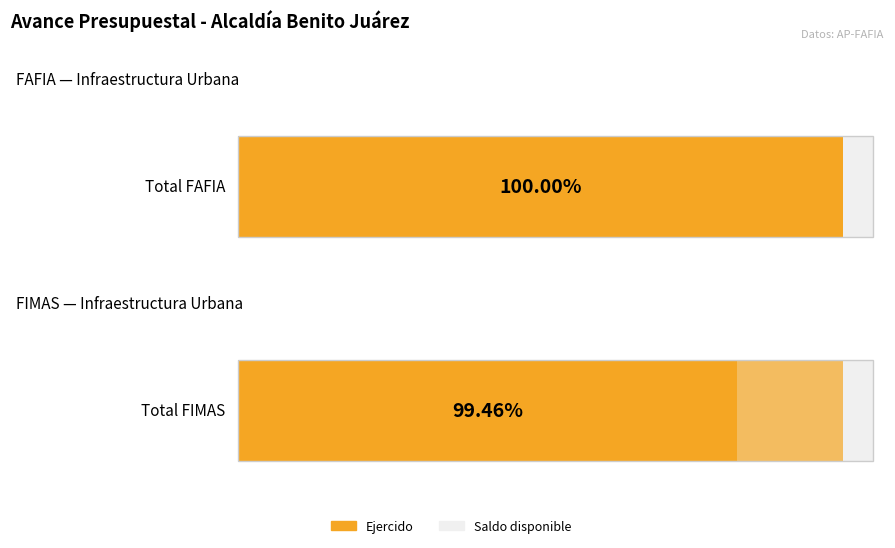

What position from the right is Total FIMAS?

1